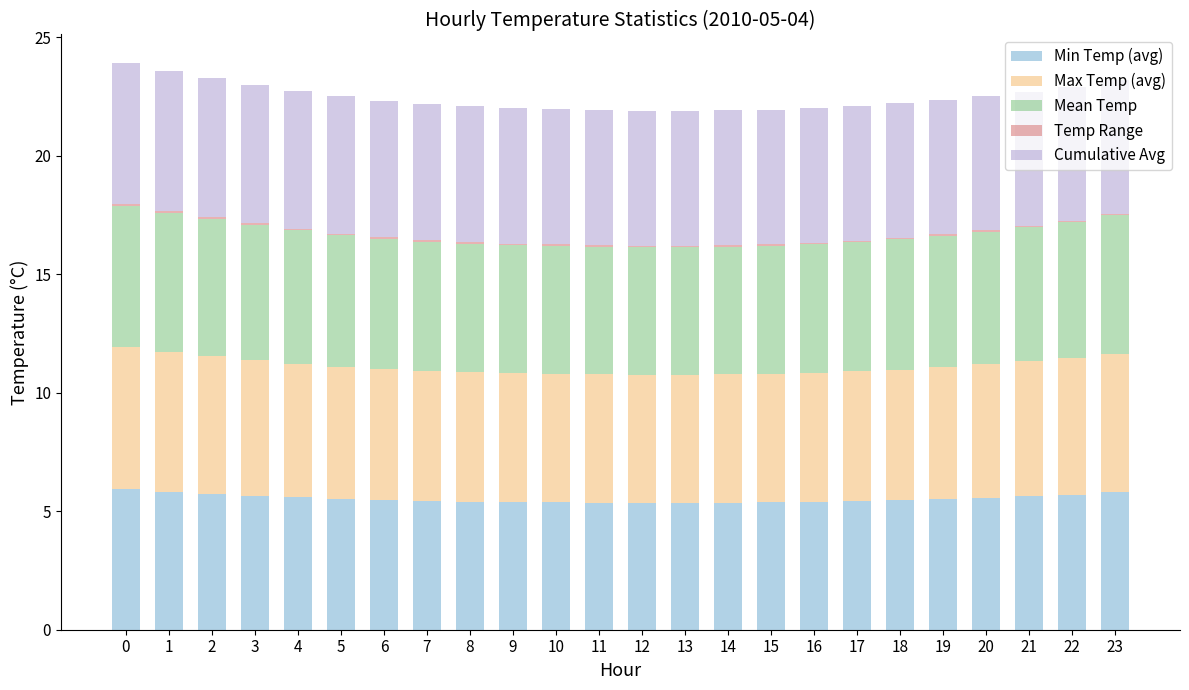

The value of Min Temp (avg) at 23 is 5.8. True or false?

True